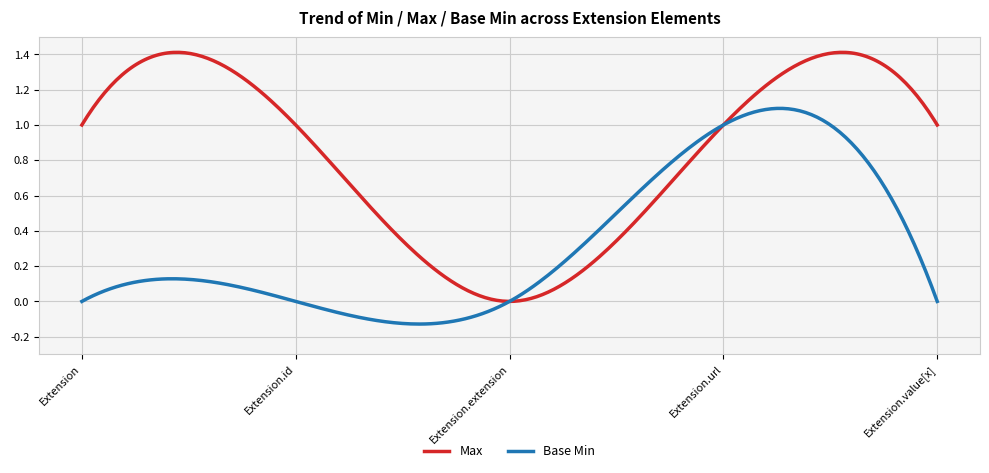

What is the sum of all Base Min values?

99.7